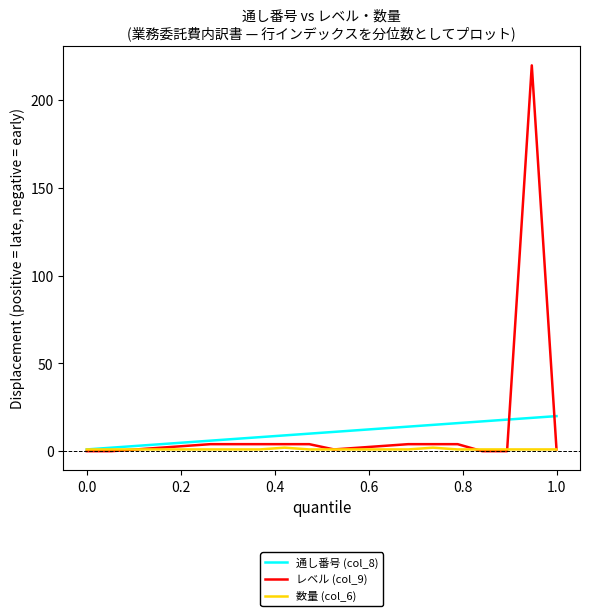

List the series in order of their peak value, highest first.

レベル (col_9), 通し番号 (col_8), 数量 (col_6)